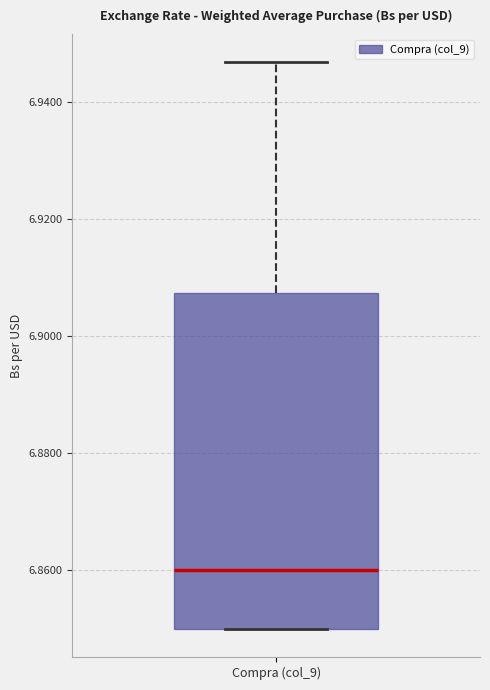

Read this box plot against the y-axis: the position of the median line, the range covered by the box, and the ends of both whiskers. The values are not printed on the chart, so give them approximately, as read against the axis.

median 6.860, box 6.850 to 6.908, whiskers 6.850 to 6.946